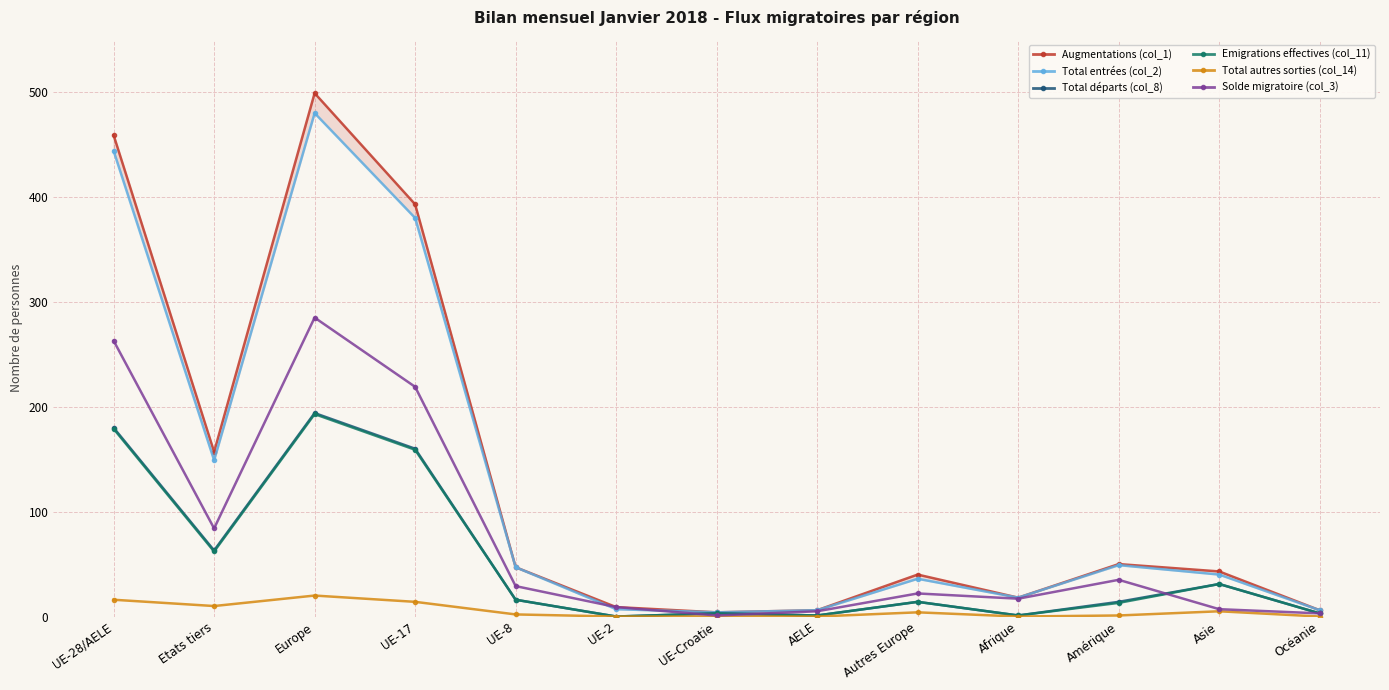

What is the sum of the Total autres sorties (col_14) values at UE-17 and UE-Croatie?

14